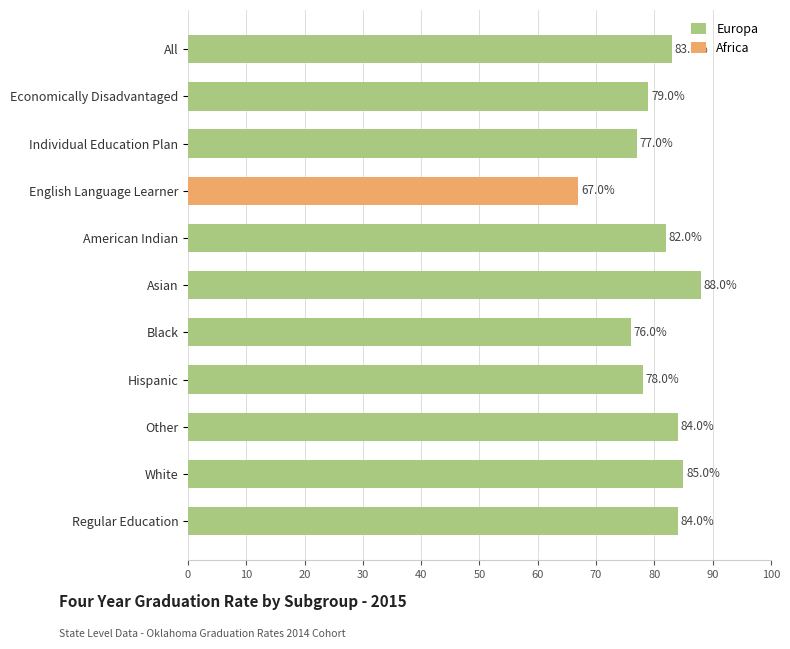

Read the Europa value at American Indian, to the nearest 5.

80